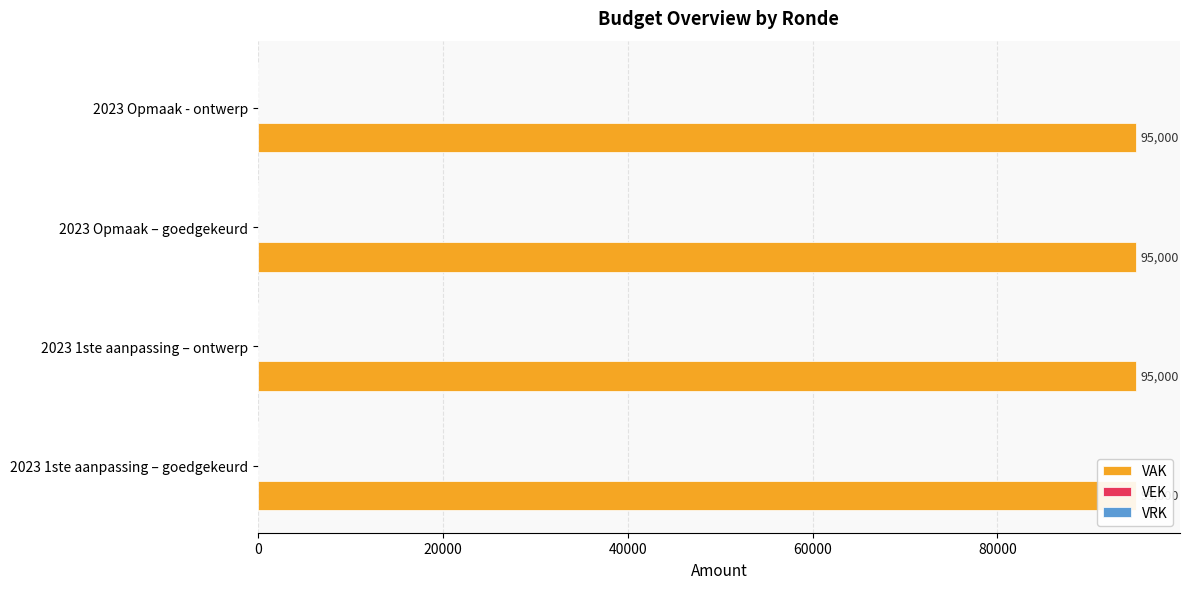

How many bars are there in each group?

3